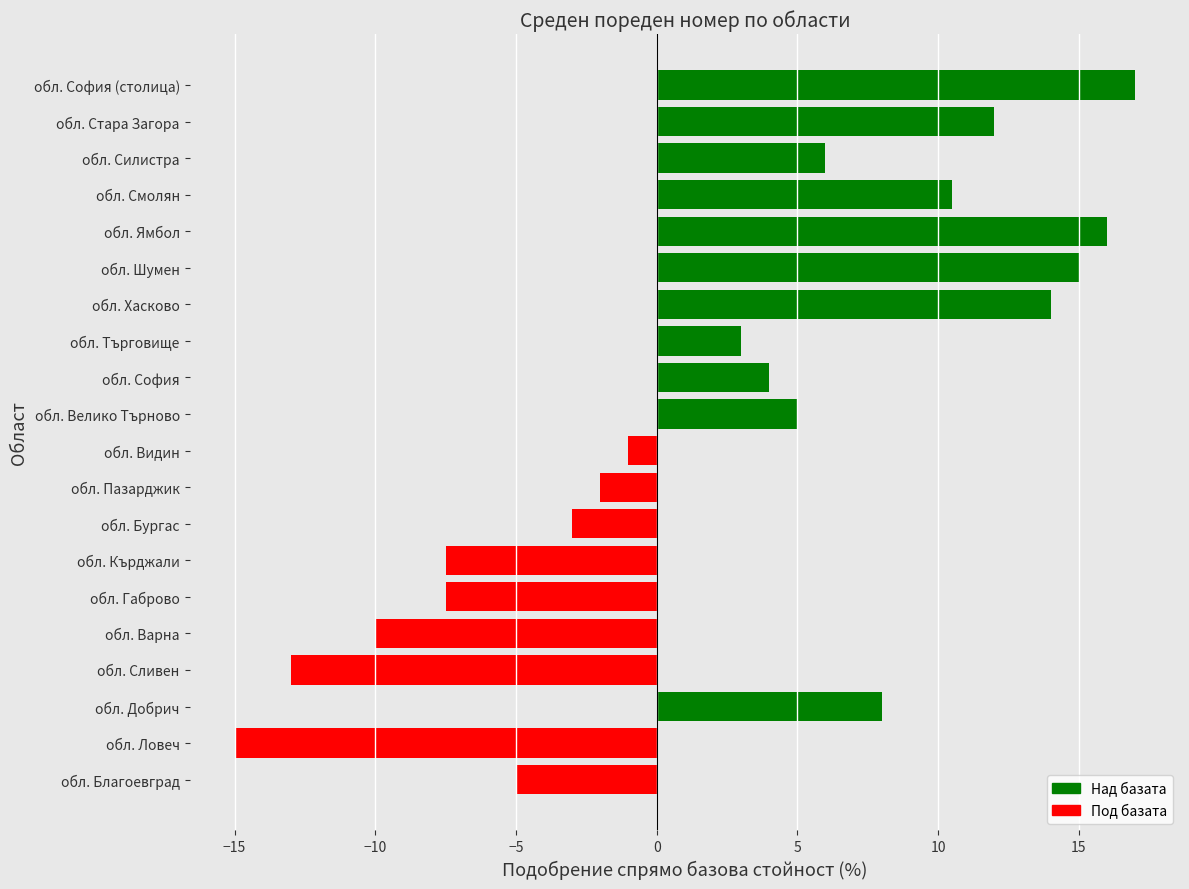

What is the minimum value shown in the chart?

-15.0